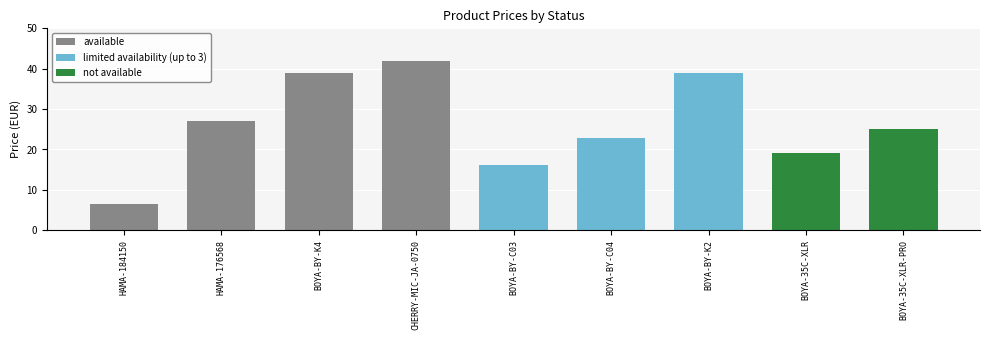

What is the maximum value shown in the chart?

42.0